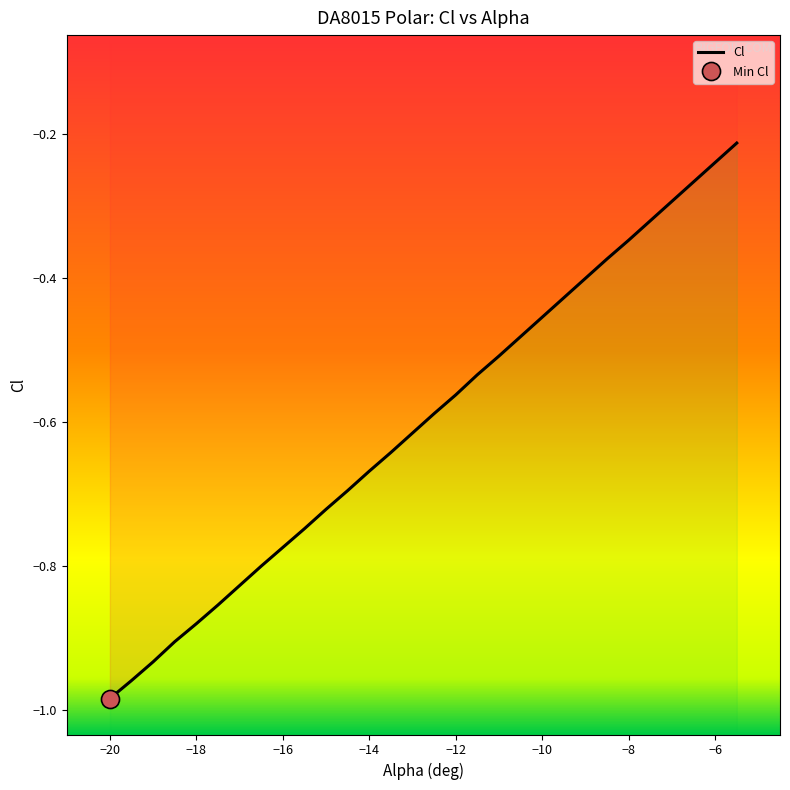

What is the average value?

-0.6